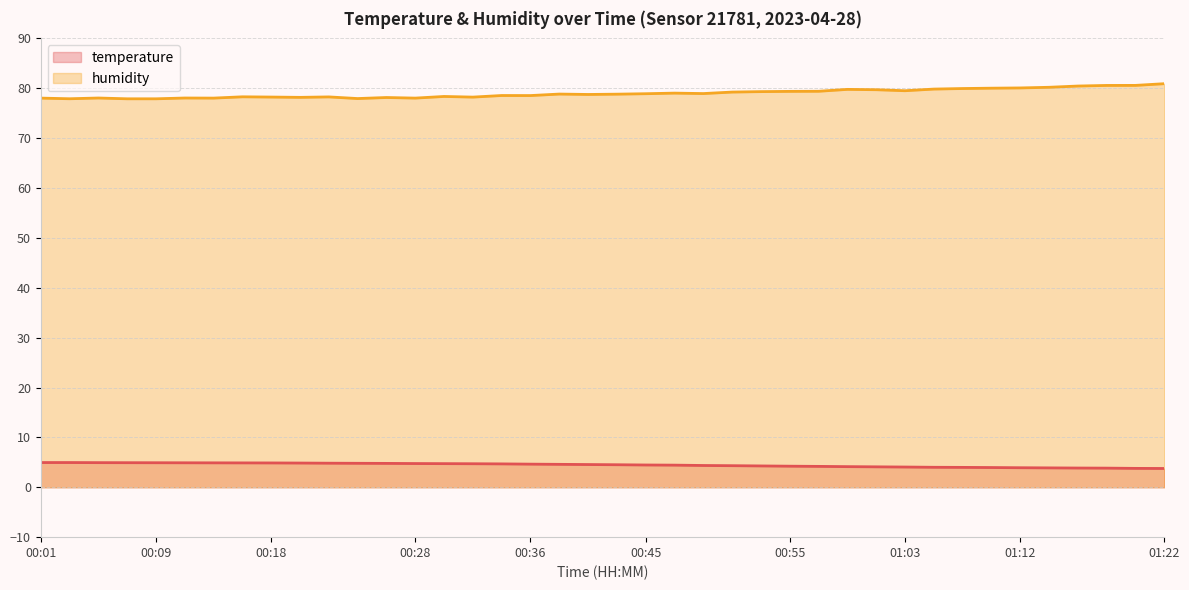

What is the sum of all temperature values?

178.4